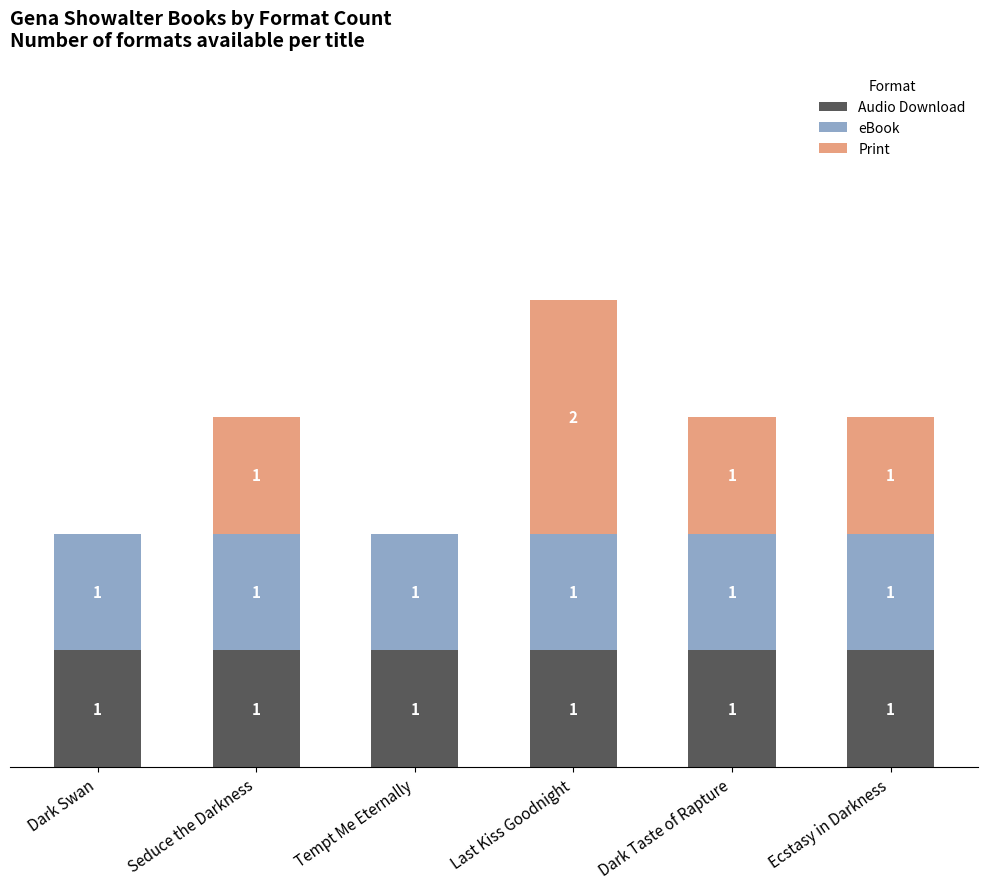

At which category is the sum across all series the highest?

Last Kiss Goodnight